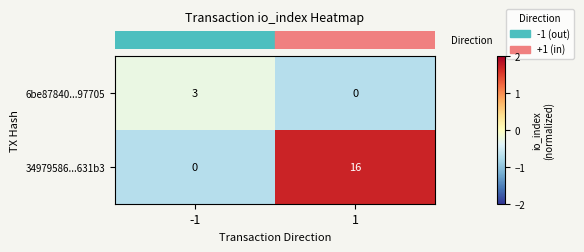

Reading left to right, what are all the values shown in this chart?

6be87840...97705: 3	0
34979586...631b3: 0	16